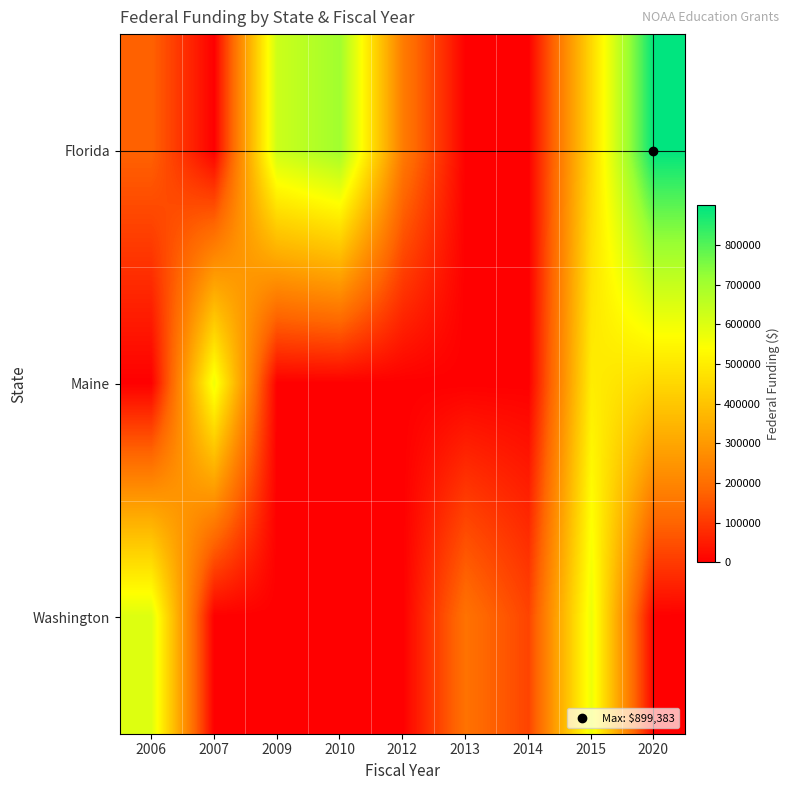

Reading right to left, list all the values displayed in this chart.

Florida: 2020=899383	2015=449903	2014=0	2013=0	2012=232790	2010=703375	2009=630271	2007=0	2006=175000
Maine: 2020=449480	2015=499181	2014=0	2013=0	2012=0	2010=0	2009=0	2007=566467	2006=0
Washington: 2020=0	2015=572484	2014=120192	2013=210229	2012=0	2010=0	2009=0	2007=0	2006=599735